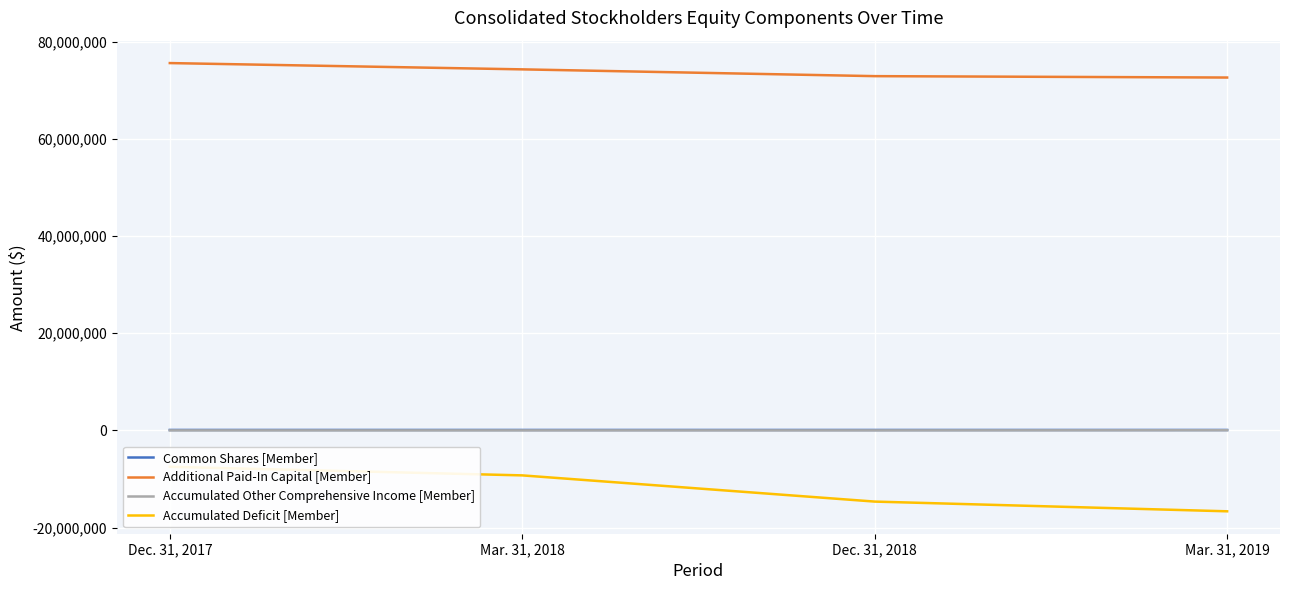

What is the difference between the highest and lowest values at Mar. 31, 2019?

89265248